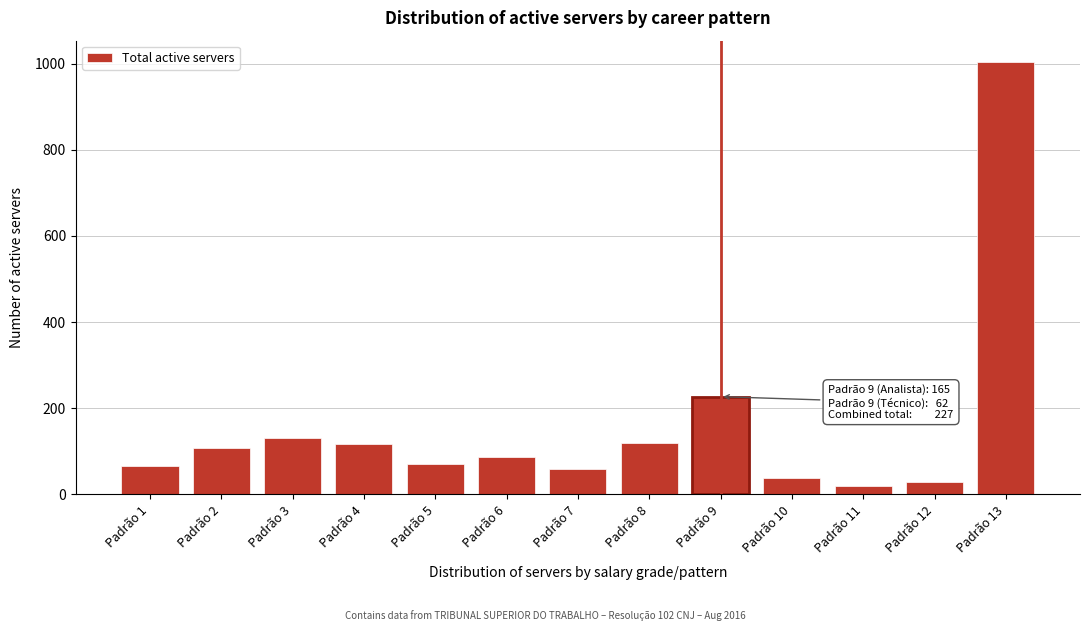

What is the difference between the maximum and minimum values?

983